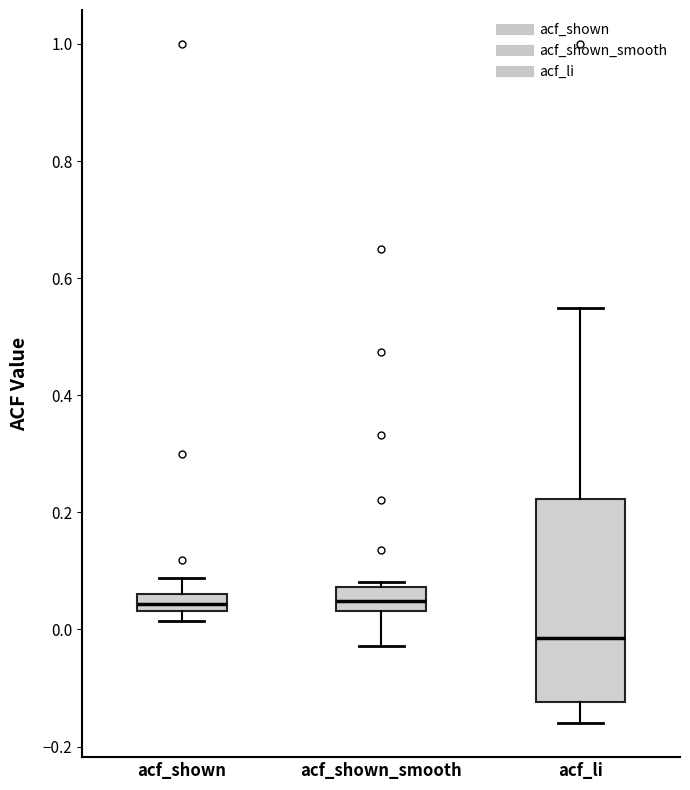

Which box is the tallest, from its lower edge to its upper edge?

acf_li